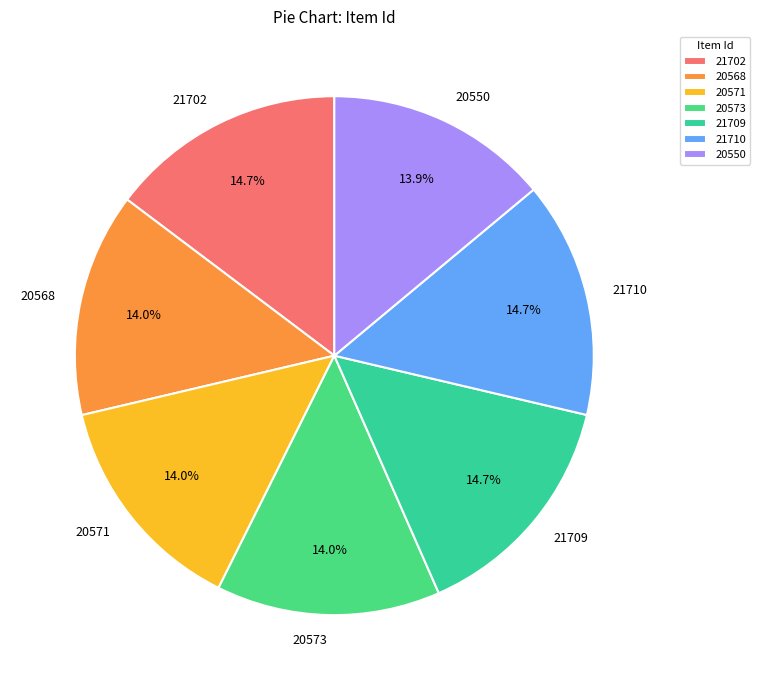

Combined, do 21702 and 20571 account for over 50%?

No